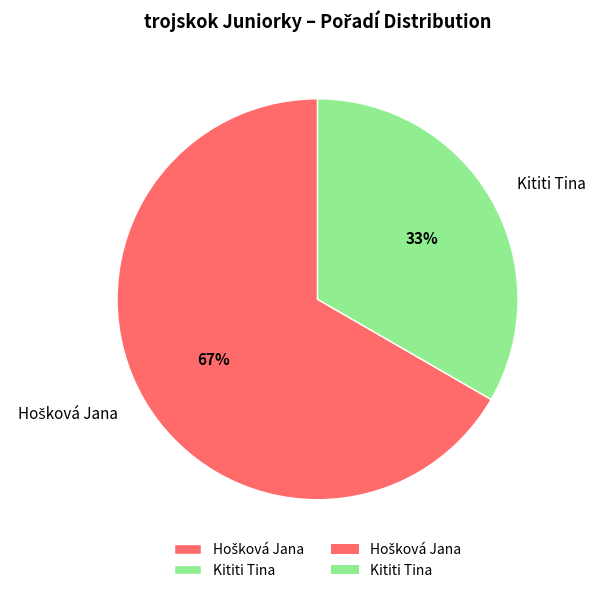

To the nearest percent, what percentage of the pie is Kititi Tina?

33%